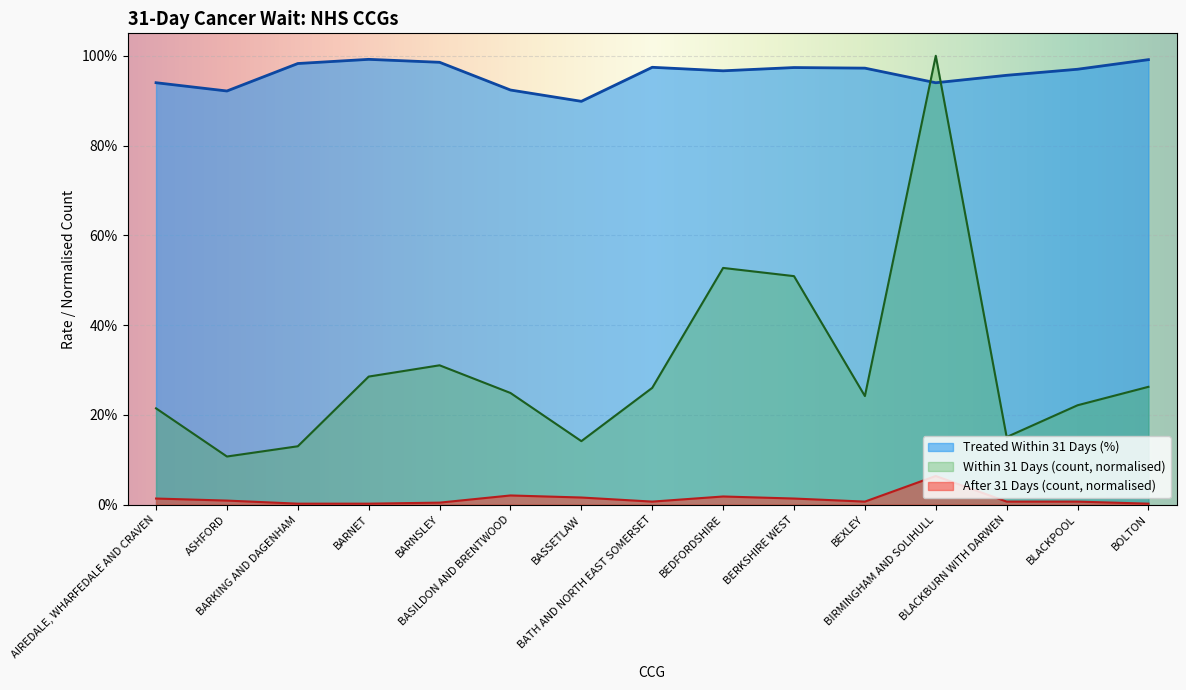

True or false: After 31 Days (count) has a value of 0.0 at BEDFORDSHIRE.

True